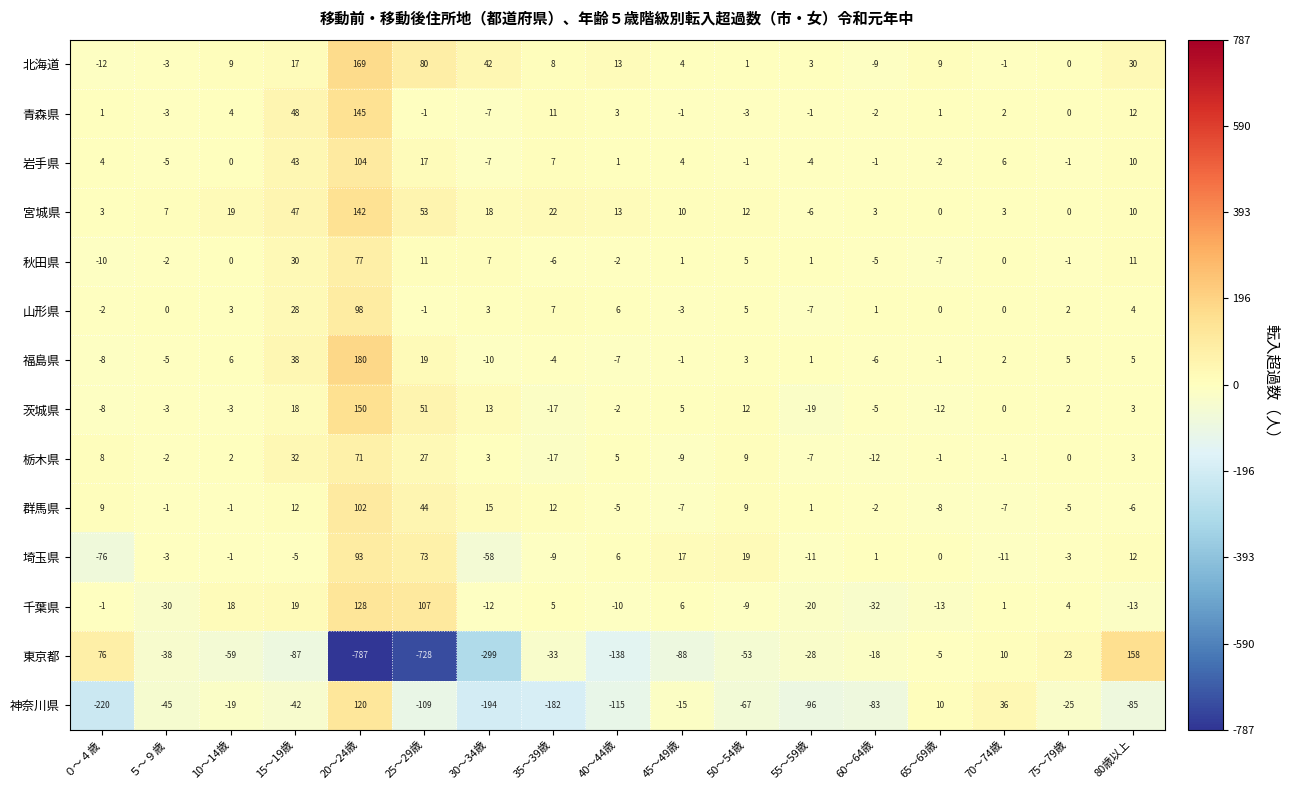

Which category has the highest value in the 茨城県 series?

20～24歳